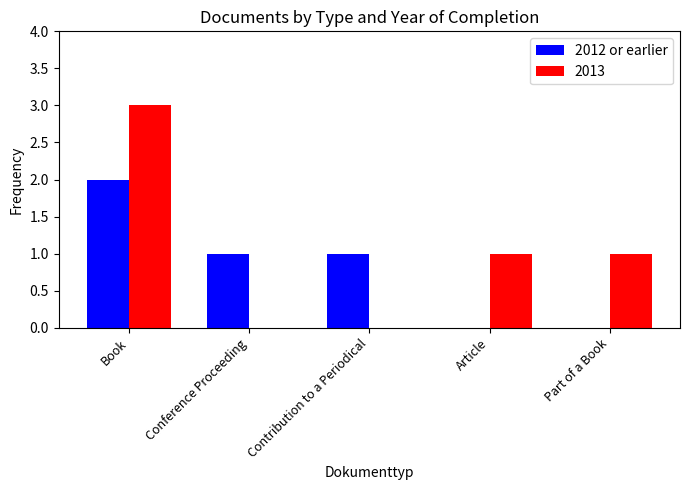

What is the sum of the 2012 or earlier values at Contribution to a Periodical and Book?

3